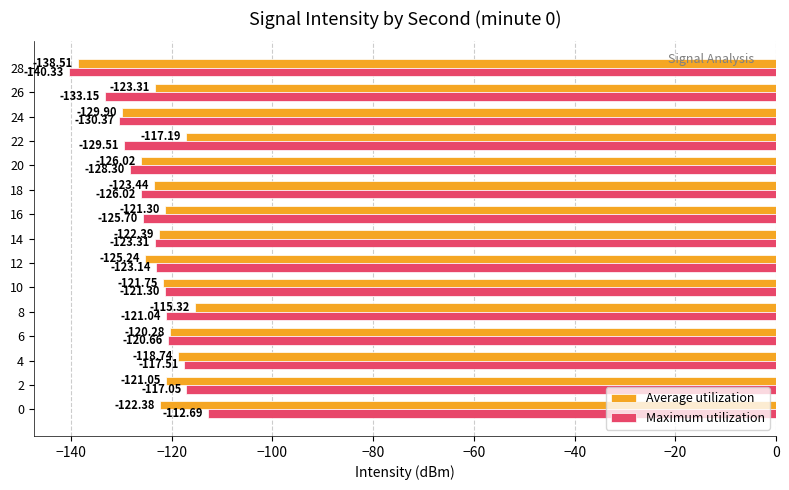

Rank the series by their average value, from lowest to highest.

Maximum utilization, Average utilization